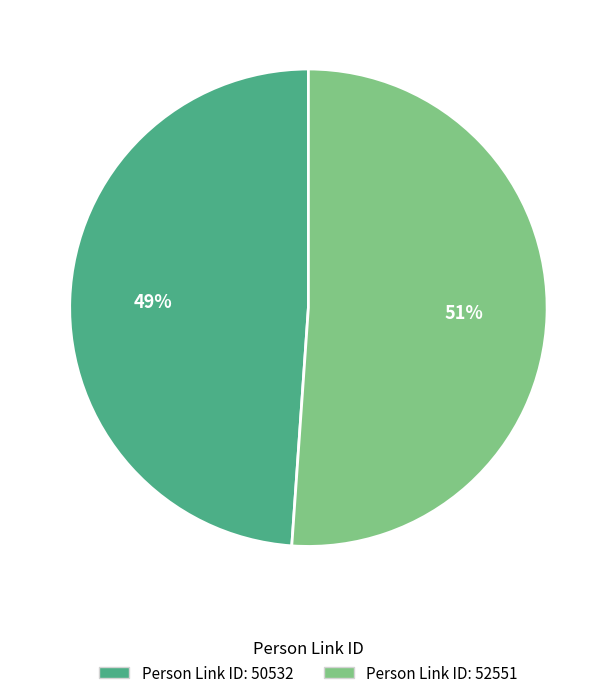

Does any single category account for the majority?

Yes